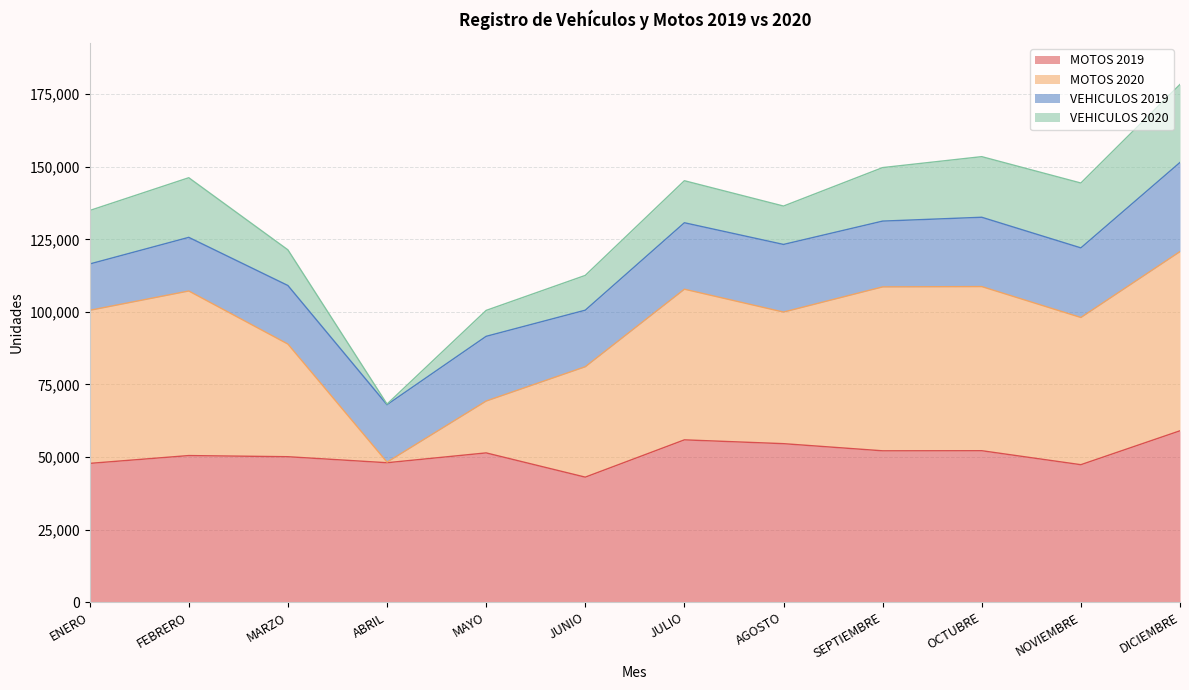

How many interior local peaks does the MOTOS 2019 series have?

4